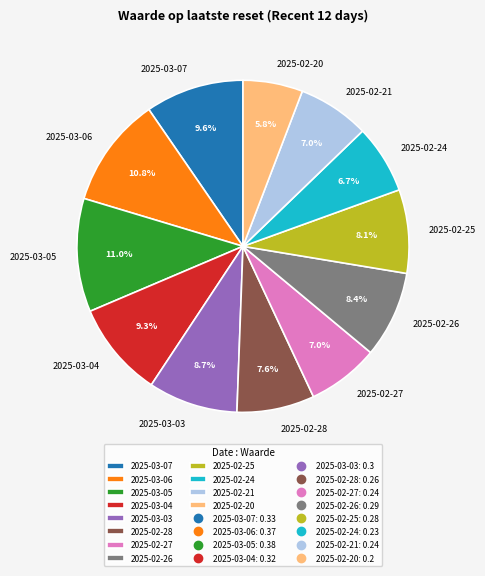

What percentage is NOT represented by 2025-03-07?

90.4%